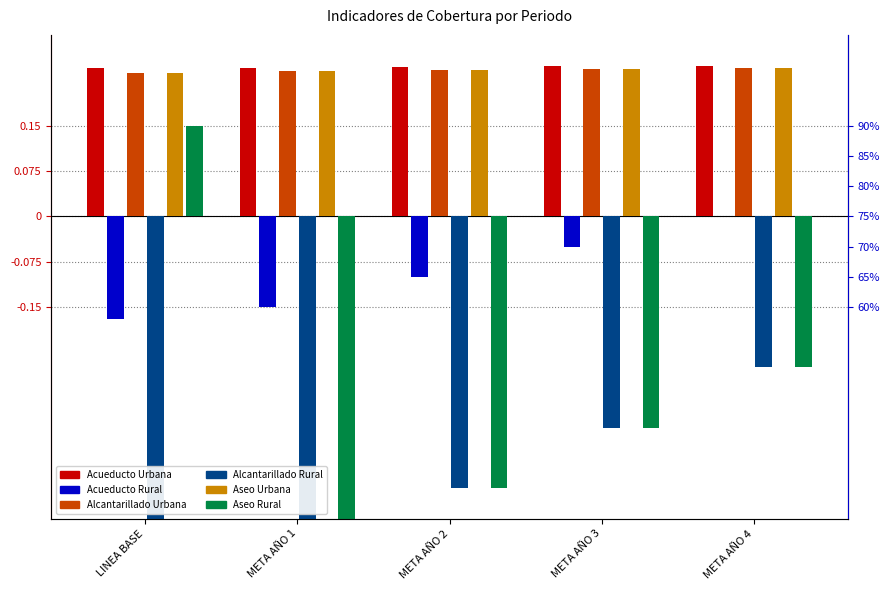

What is the total value across all series at META AÑO 1?

-0.5